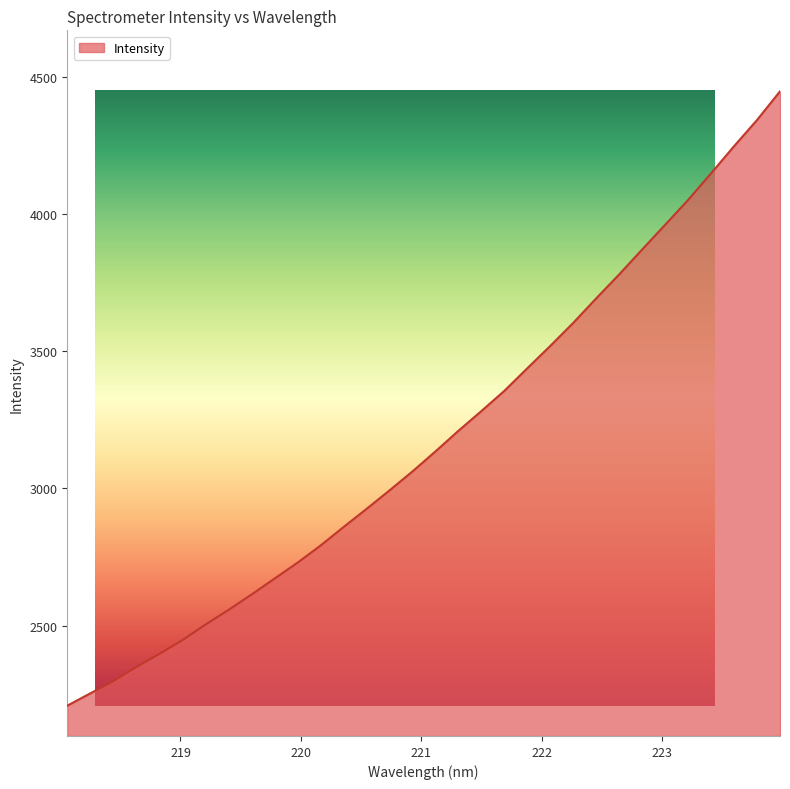

How many lines are shown in the chart?

1